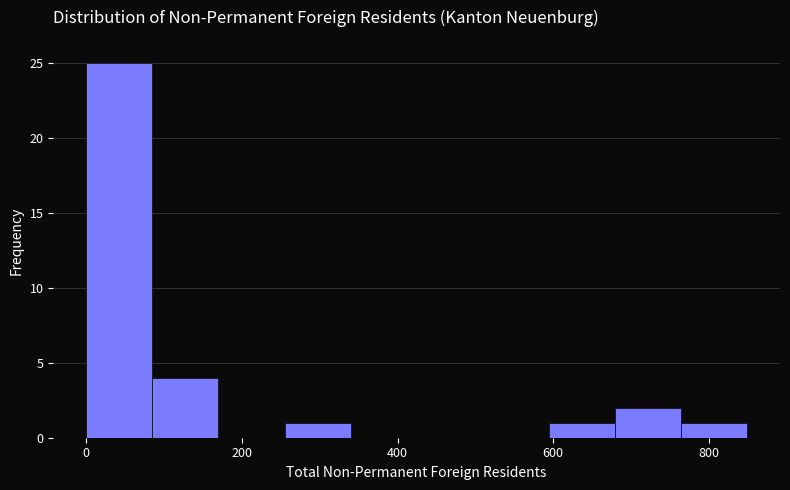

Over which range of the x-axis is the bar tallest?

0 to 80